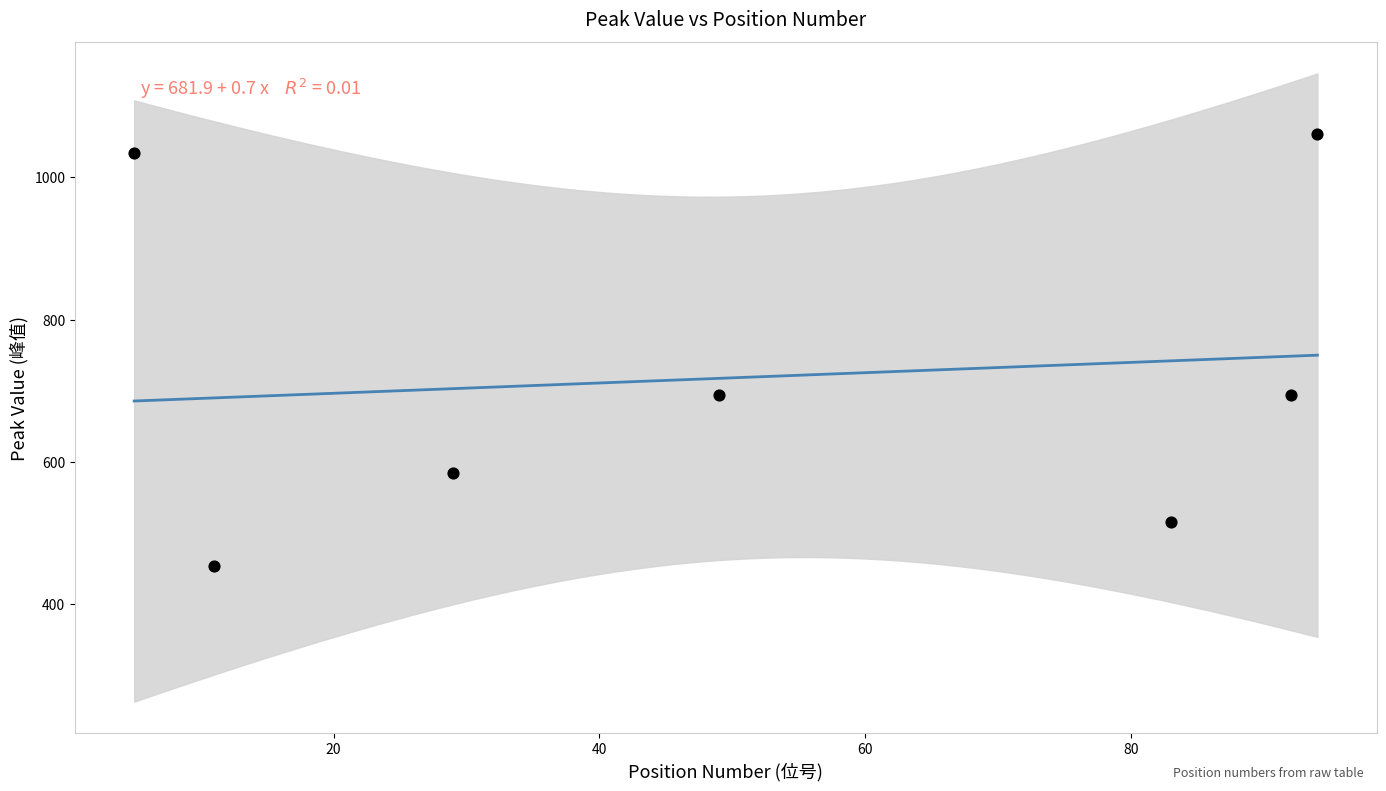

What is the range of Y values (max minus min)?

608.4